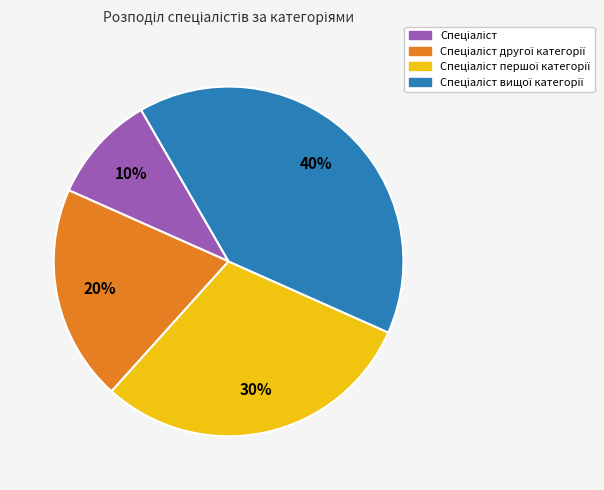

Is there a majority slice in this chart?

No